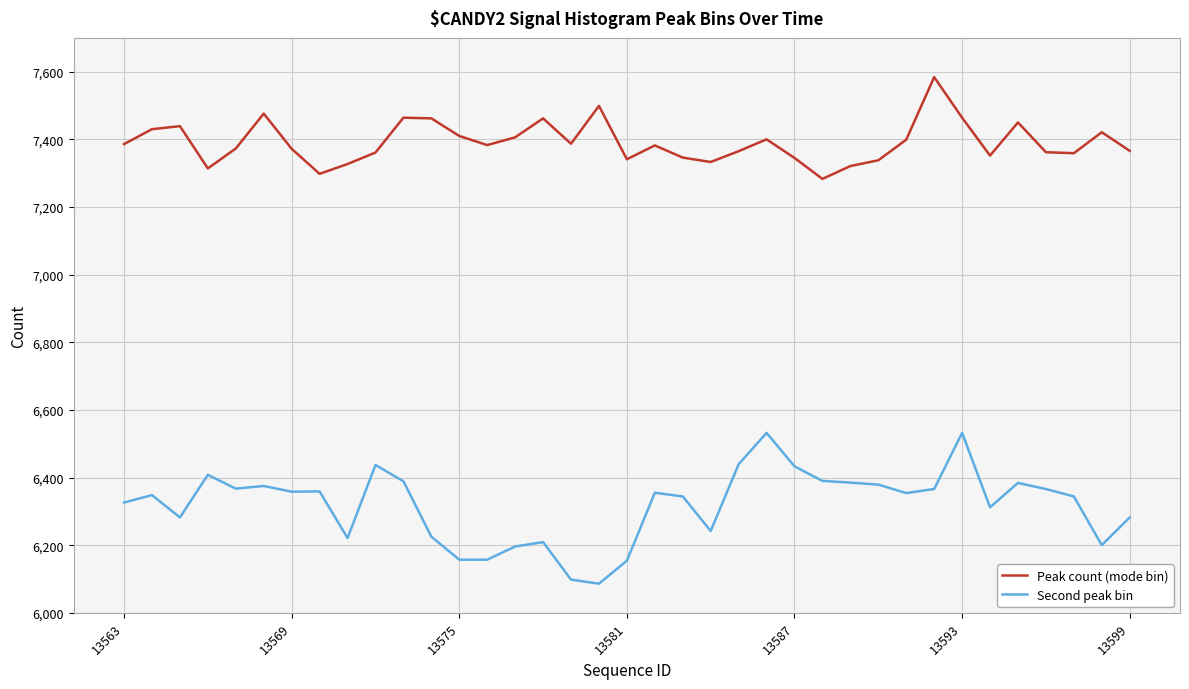

Rank the series by their maximum value, from highest to lowest.

Peak count (mode bin), Second peak bin